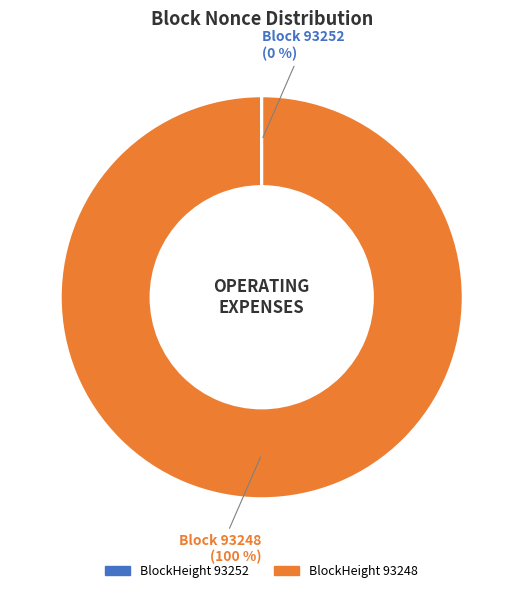

To the nearest percent, what is the average slice percentage?

50%